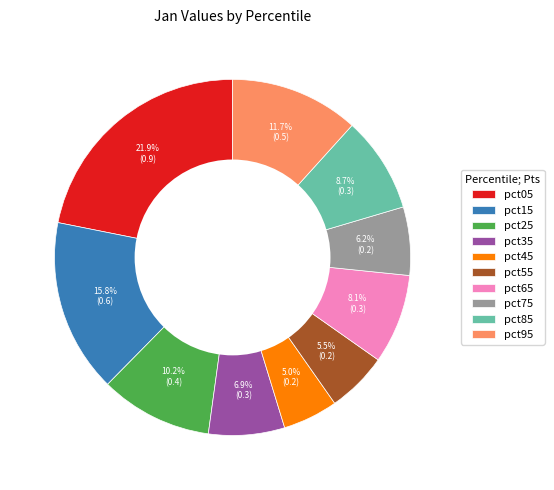

To the nearest percent, what is the difference between the pct95 and pct15 slice percentages?

4%